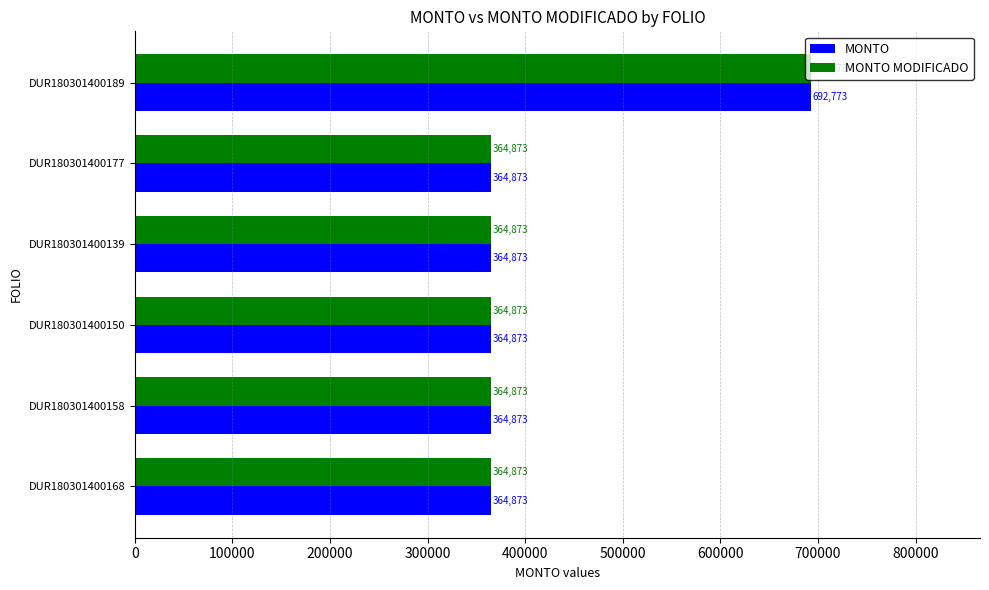

Which category has the highest value across all series?

DUR180301400189